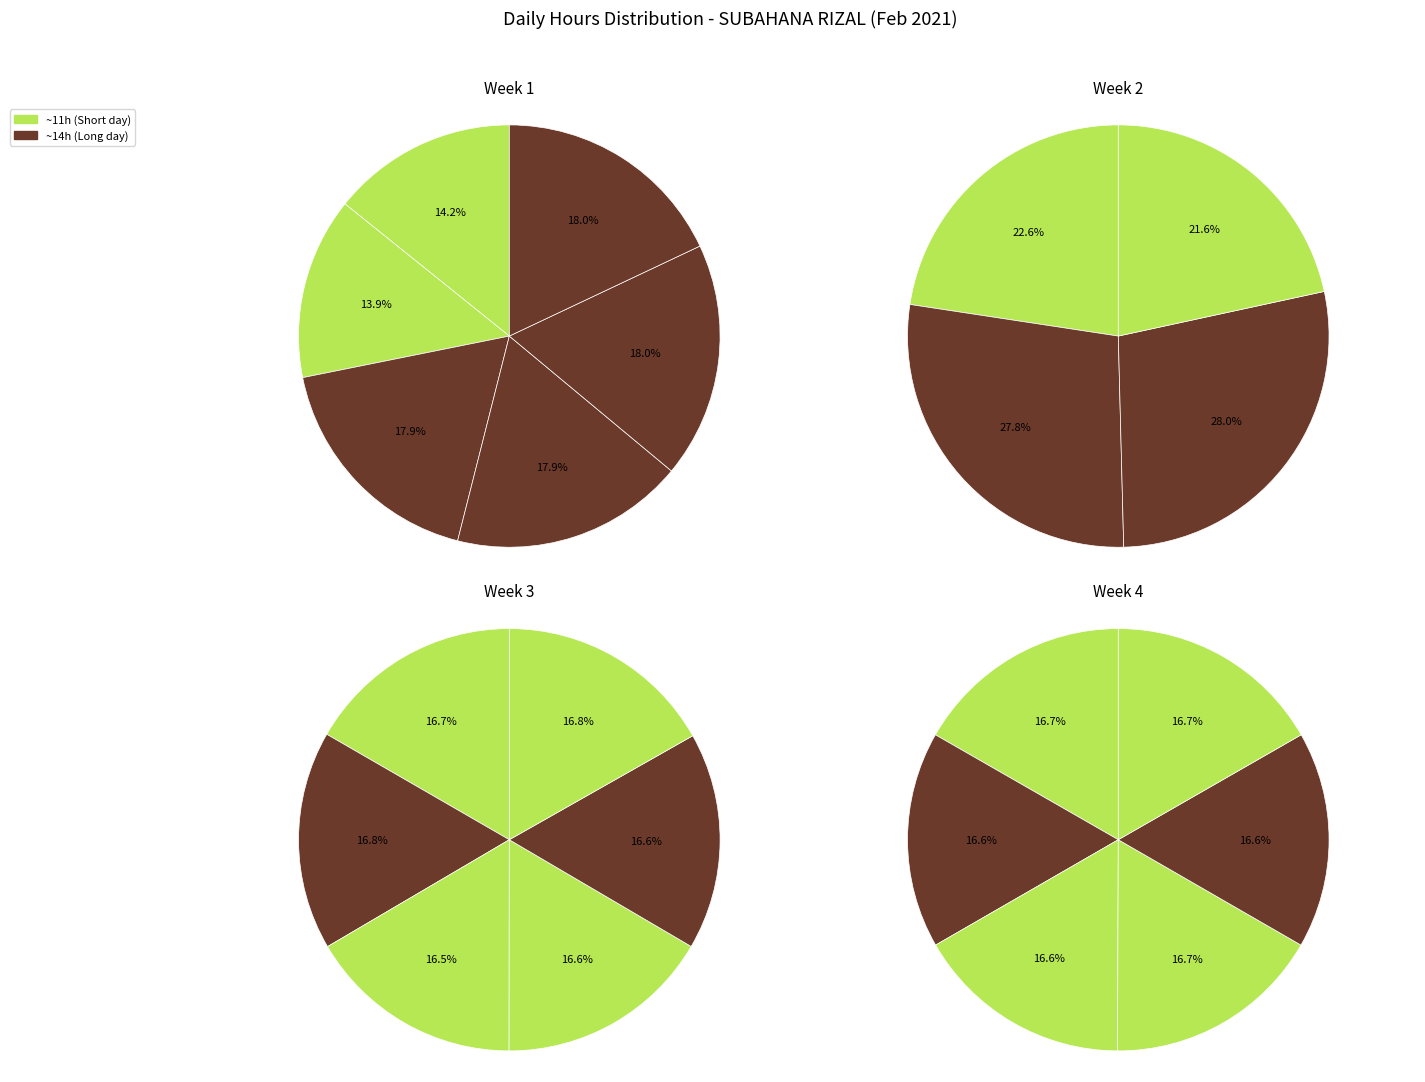

Is there any slice that represents more than half of the pie?

No